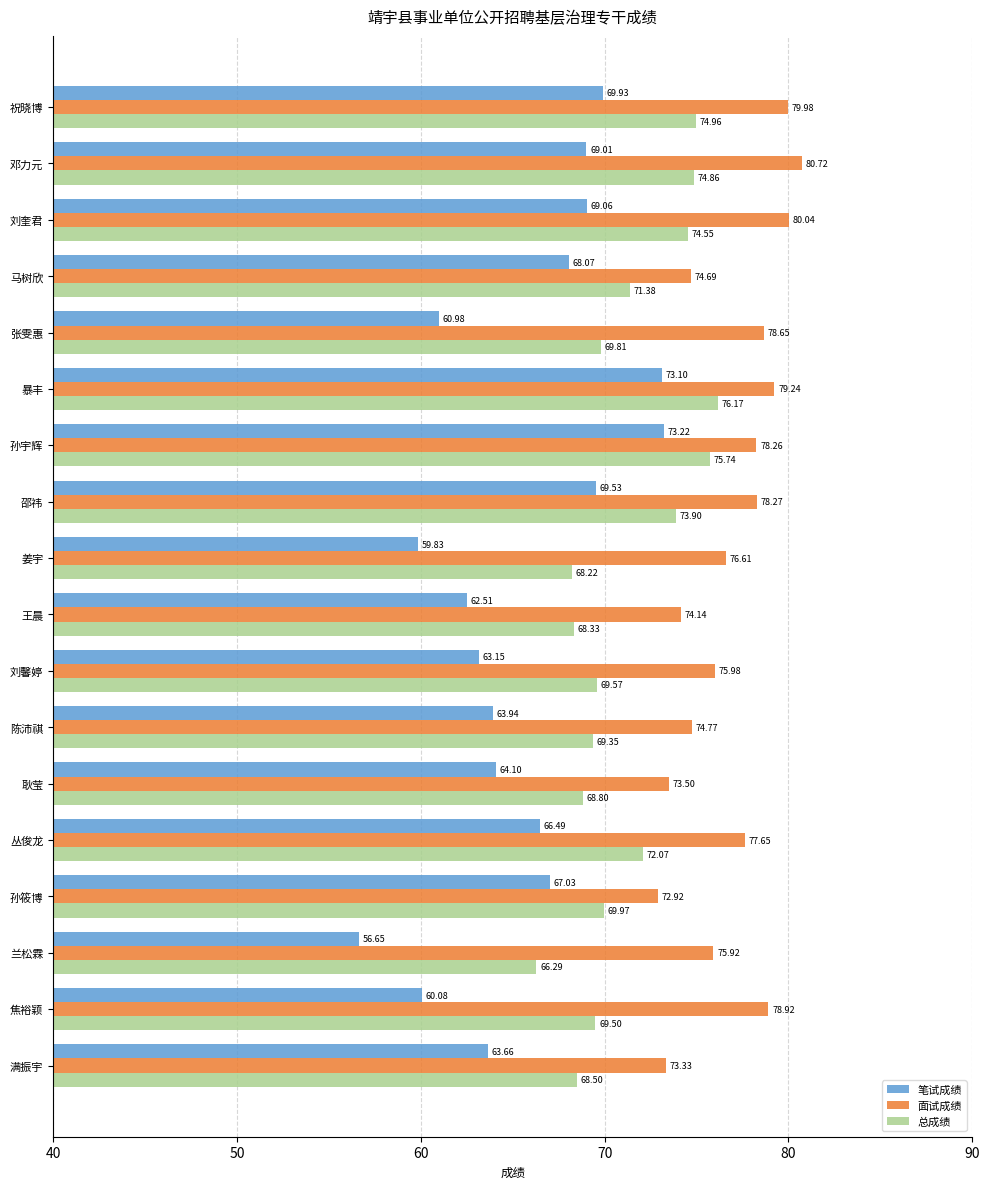

List the series in order of their peak value, lowest first.

笔试成绩, 总成绩, 面试成绩